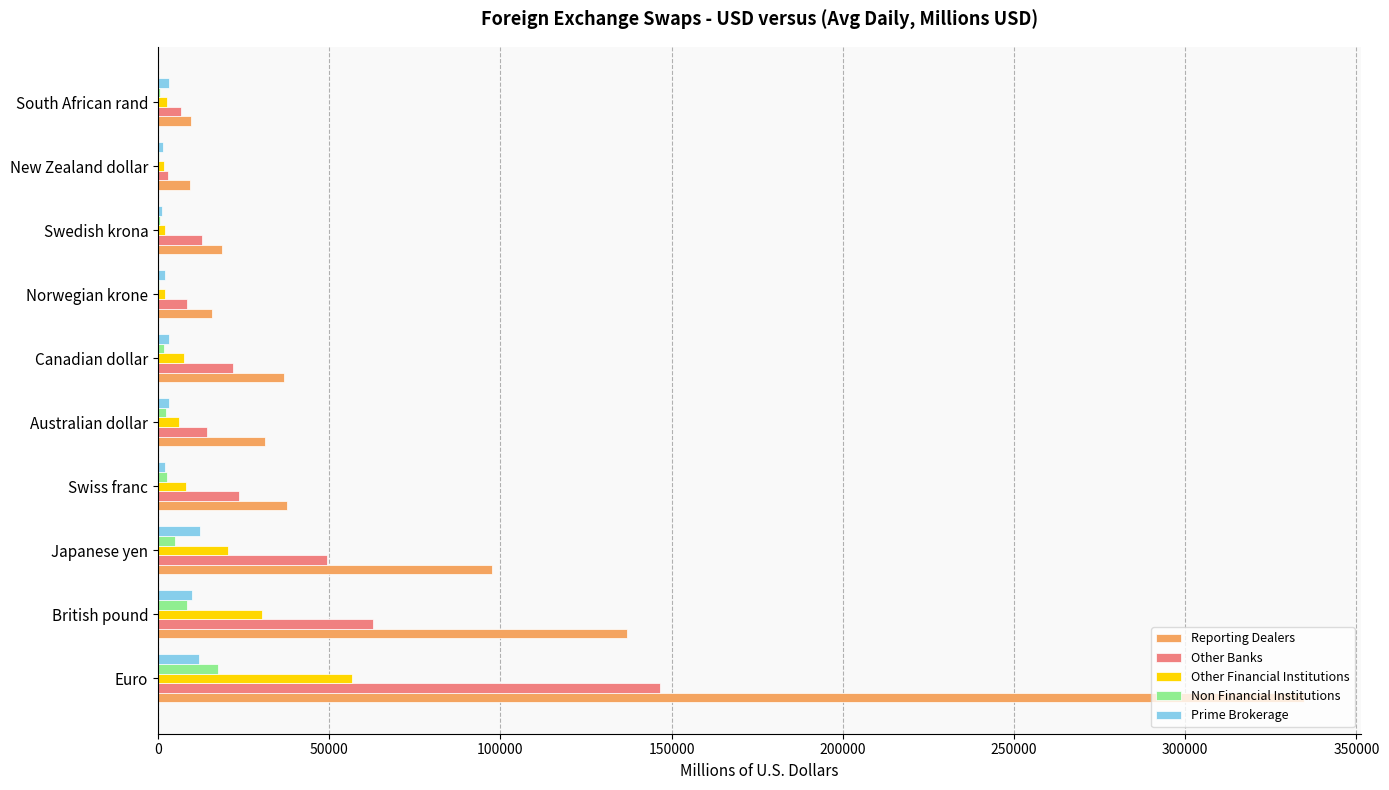

What is the total value across all series at British pound?

248810.0